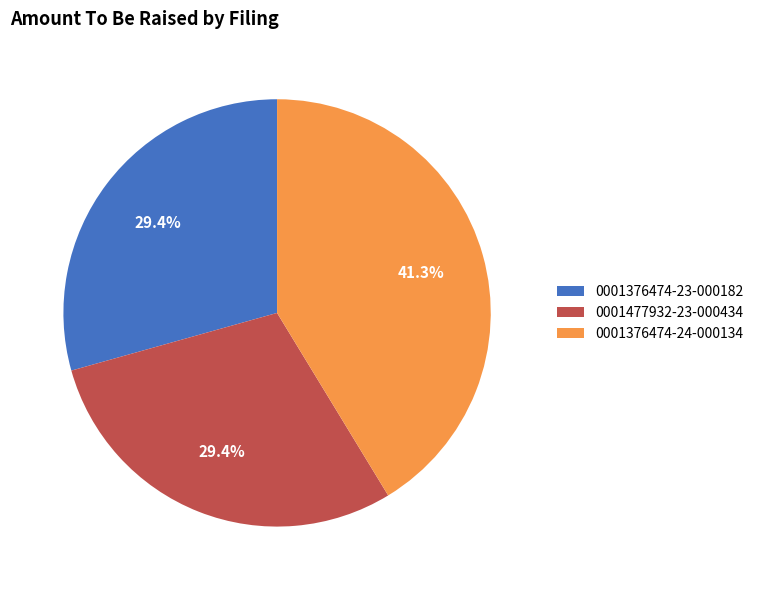

Which slice is the largest?

0001376474-24-000134